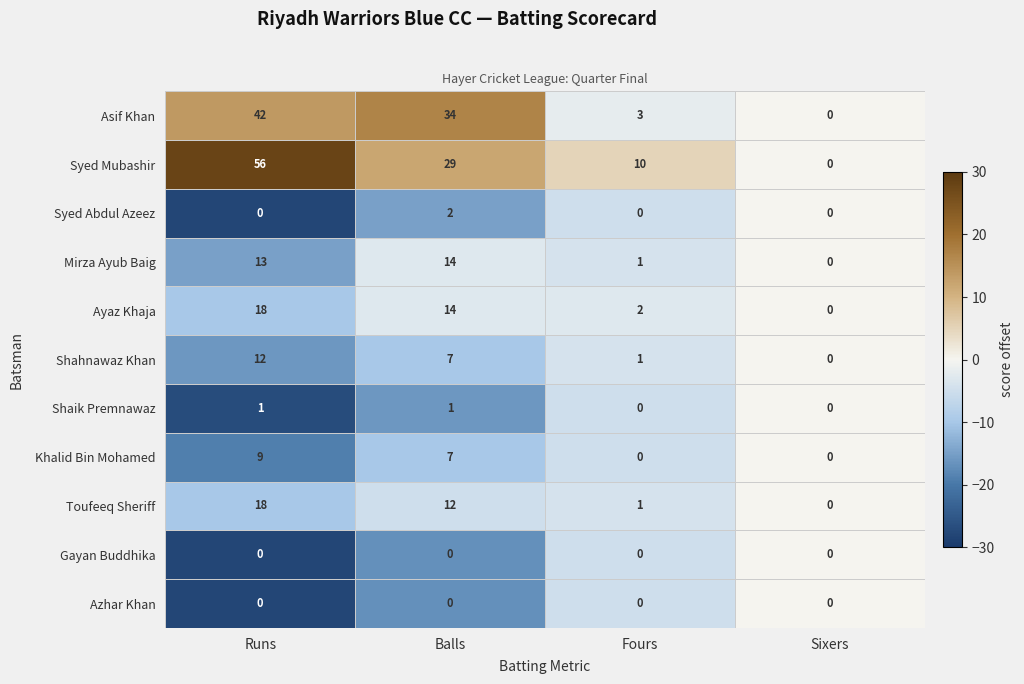

What value does the Khalid Bin Mohamed series have at Runs?

9